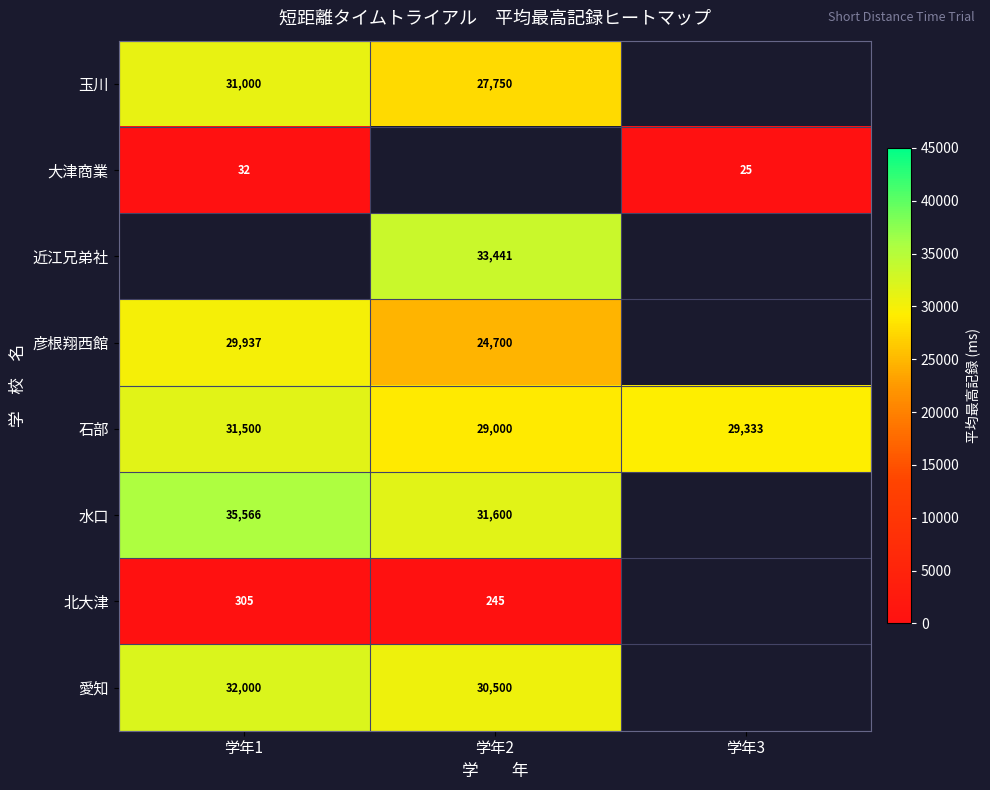

What is the maximum value shown in the chart?

35566.7